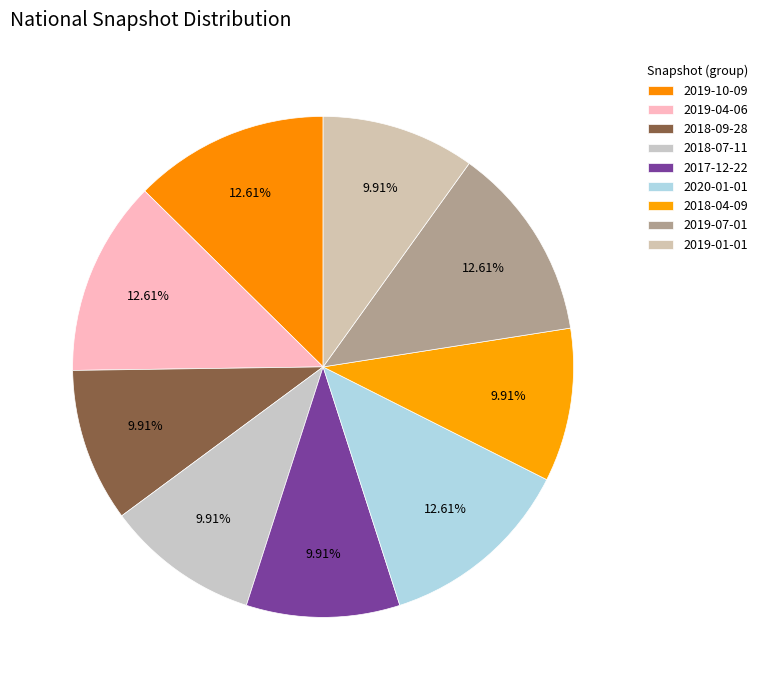

Count the number of slices in the pie.

9